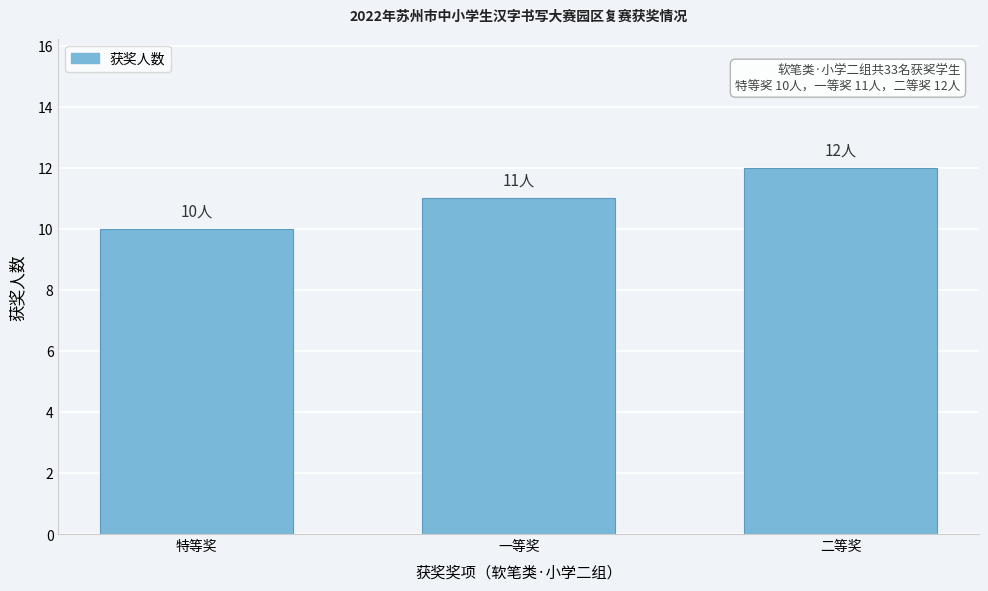

Reading left to right, what are all the values shown in this chart?

特等奖=10	一等奖=11	二等奖=12